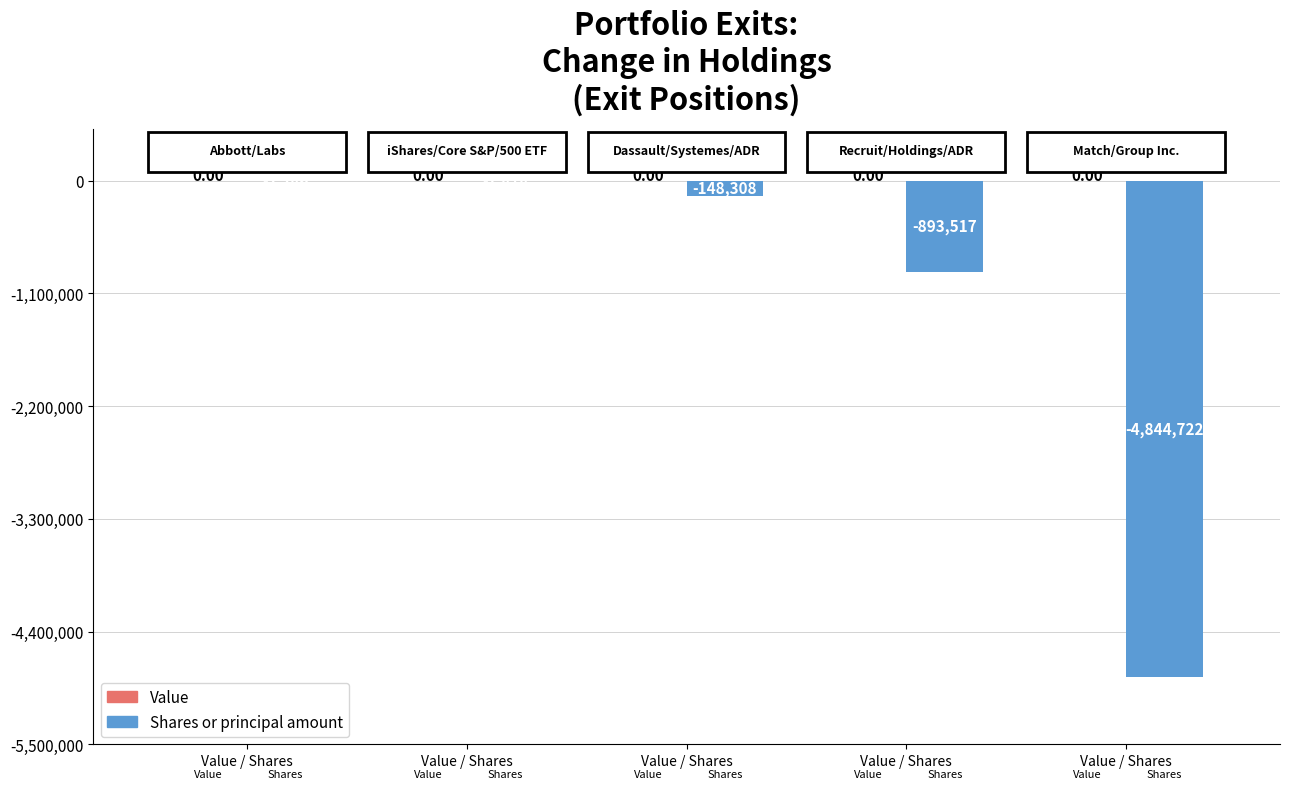

How many distinct data groups are displayed?

1